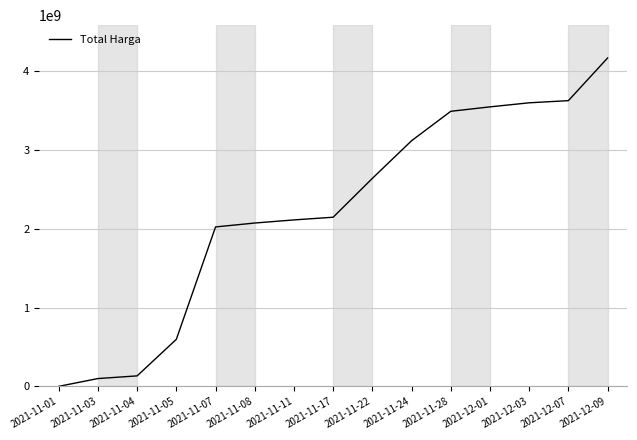

Approximately how many times larger is the value at 2021-11-22 compared to 2021-11-08?

1.3